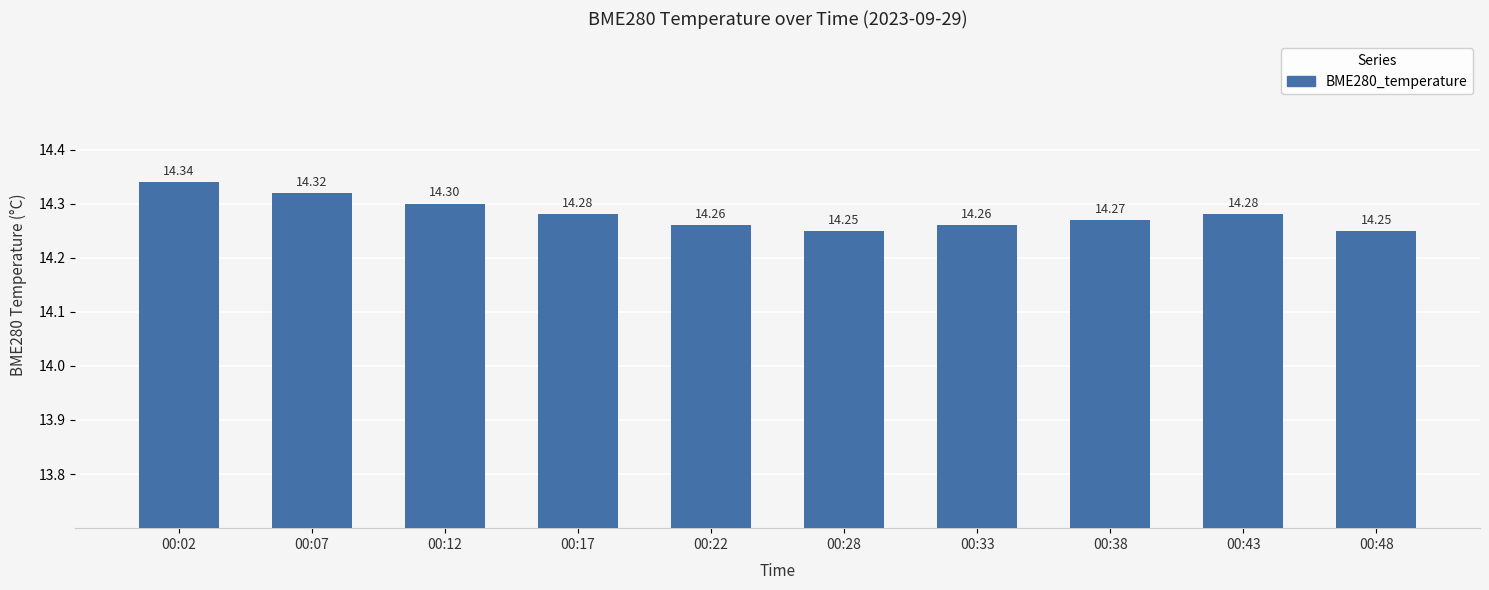

What is the greatest value displayed?

14.3